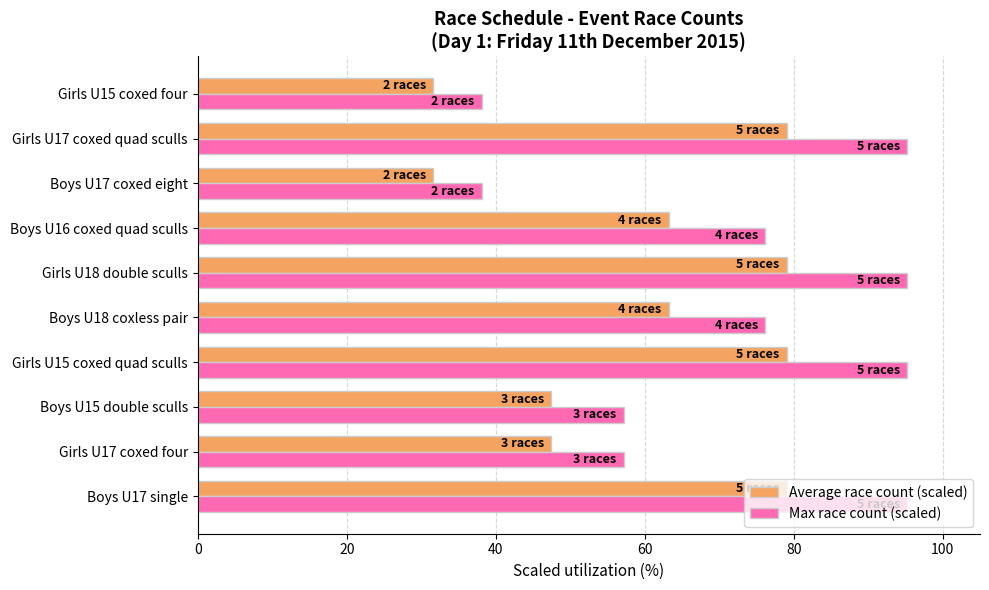

Which series has the largest total across all categories?

Max race count (scaled)